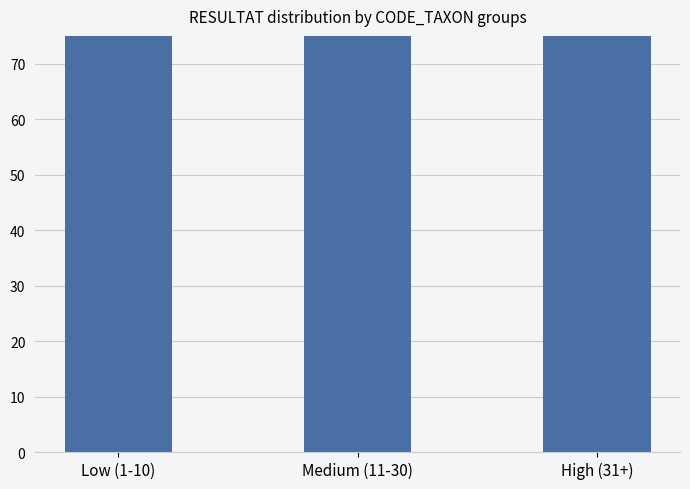

Reading left to right, list all the values displayed in this chart.

180	188	125